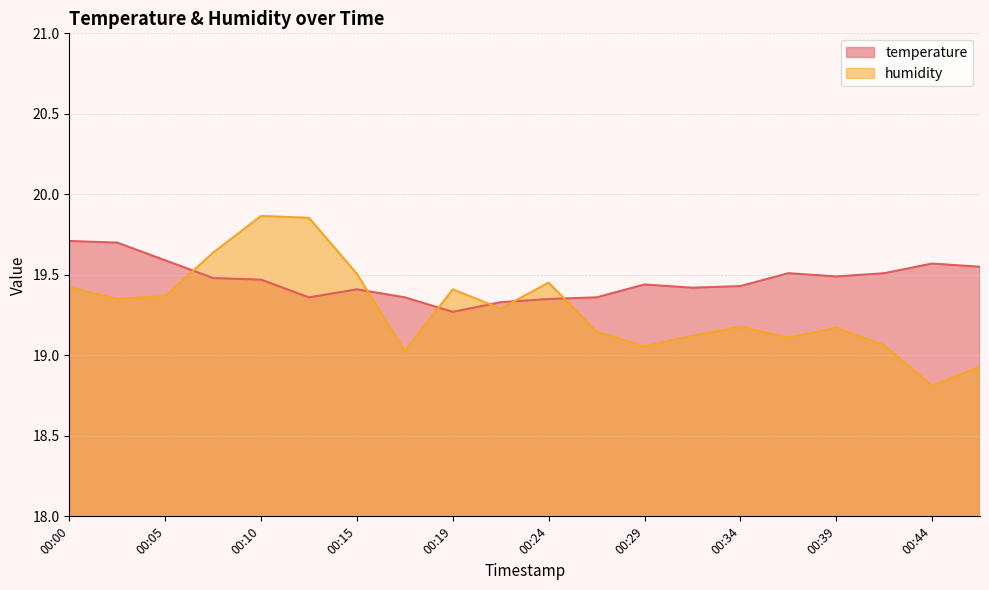

At which category does temperature reach its first local valley?

00:12